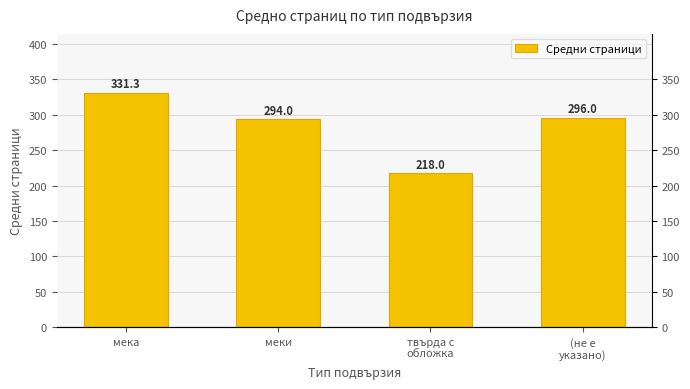

Rank the categories by value from highest to lowest.

мека, (не е
указано), меки, твърда с
обложка